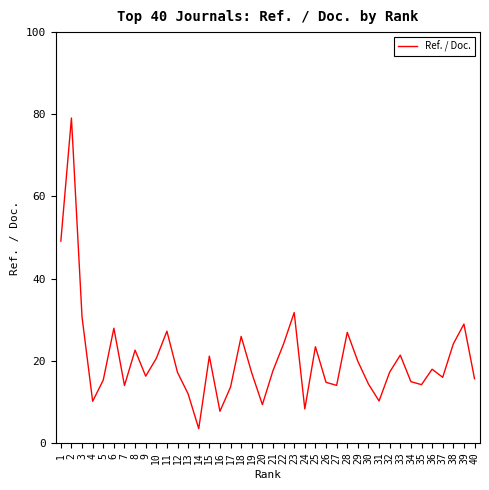

What is the change in value from 3 to 8?

-8.0